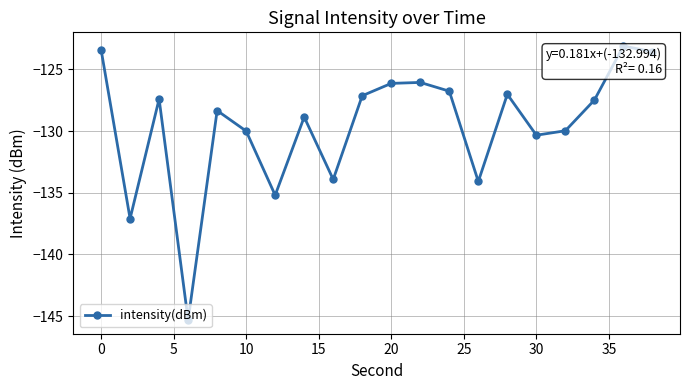

What is the maximum value shown in the chart?

-123.1